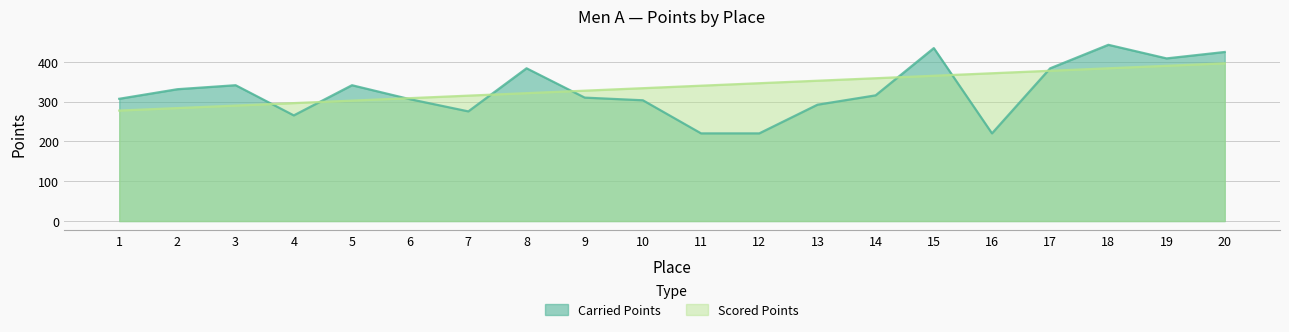

What is the total value across all series at 8?

704.3